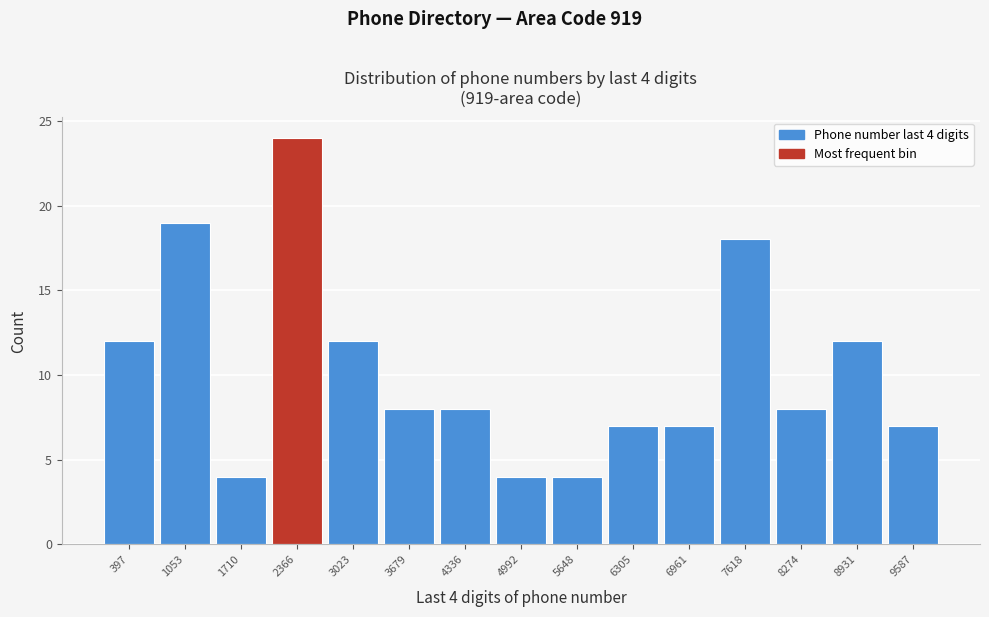

Which range on the x-axis has the tallest bar?

2000 to 2700